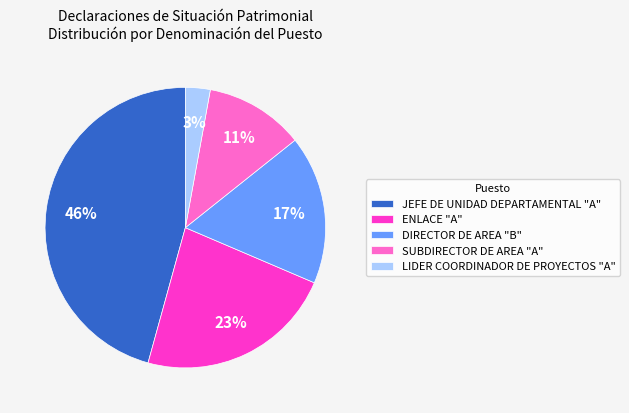

Combined, do LIDER COORDINADOR DE PROYECTOS "A" and DIRECTOR DE AREA "B" account for over 50%?

No